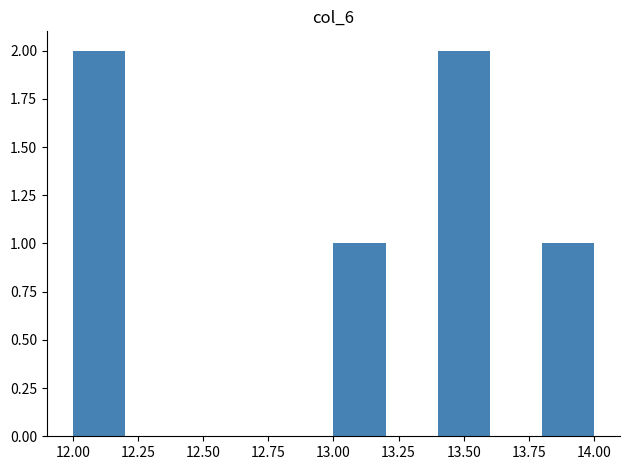

Reading left to right, transcribe this chart: for each bar, give the range it covers on the x-axis and its height. The values are not printed on the chart, so give them approximately, as read against the axis.

12.0 to 12.2: 2
12.2 to 12.4: 0
12.4 to 12.6: 0
12.6 to 12.8: 0
12.8 to 13.0: 0
13.0 to 13.2: 1
13.2 to 13.4: 0
13.4 to 13.6: 2
13.6 to 13.8: 0
13.8 to 14.0: 1